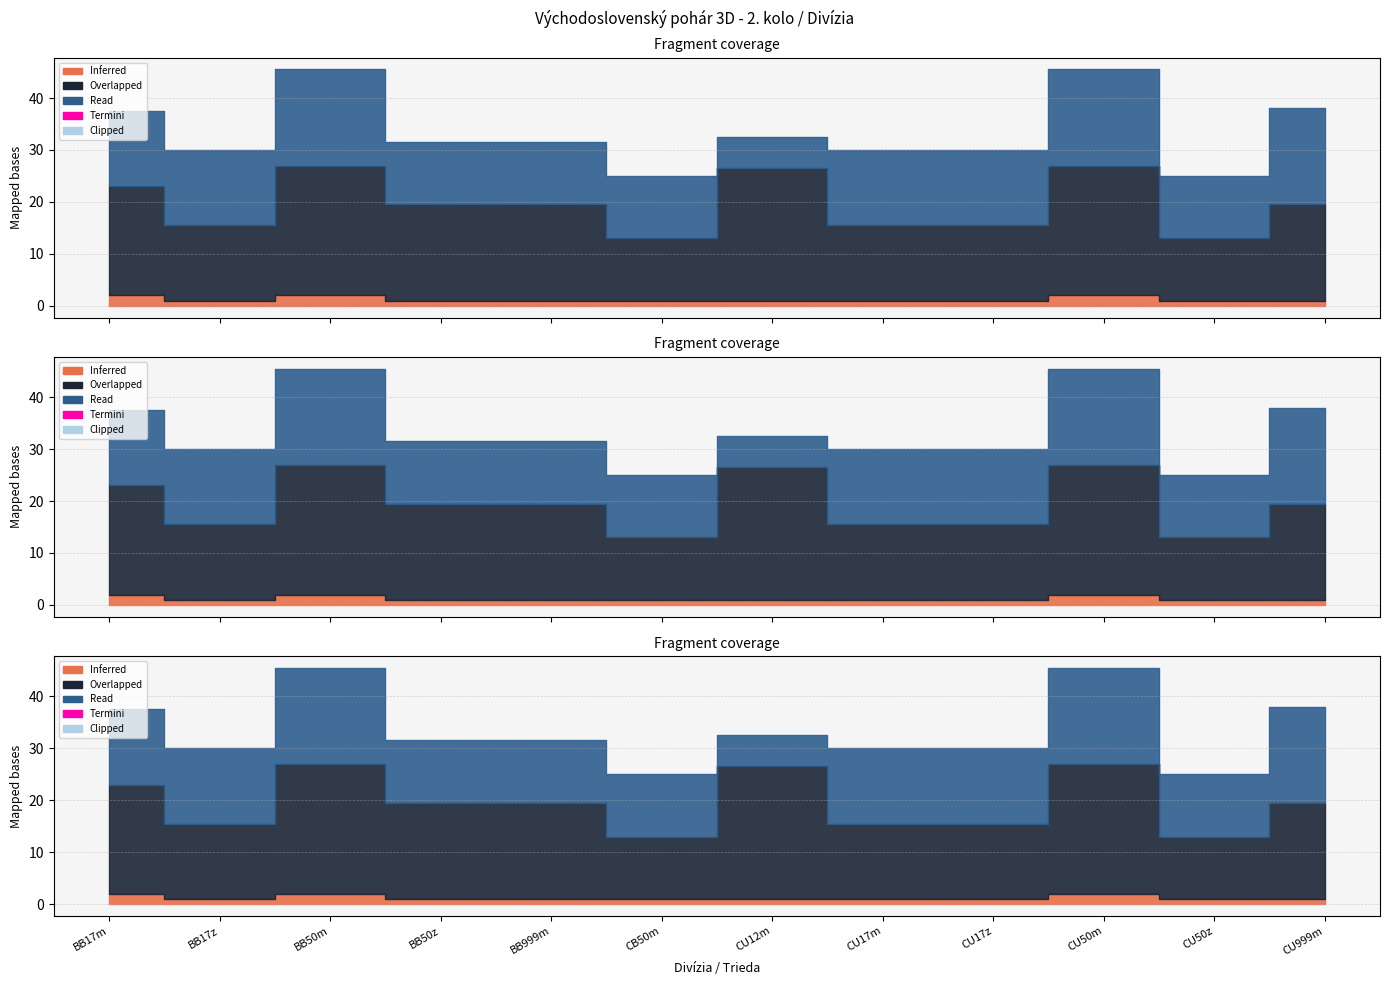

True or false: Inferred and Overlapped intersect in this chart.

False